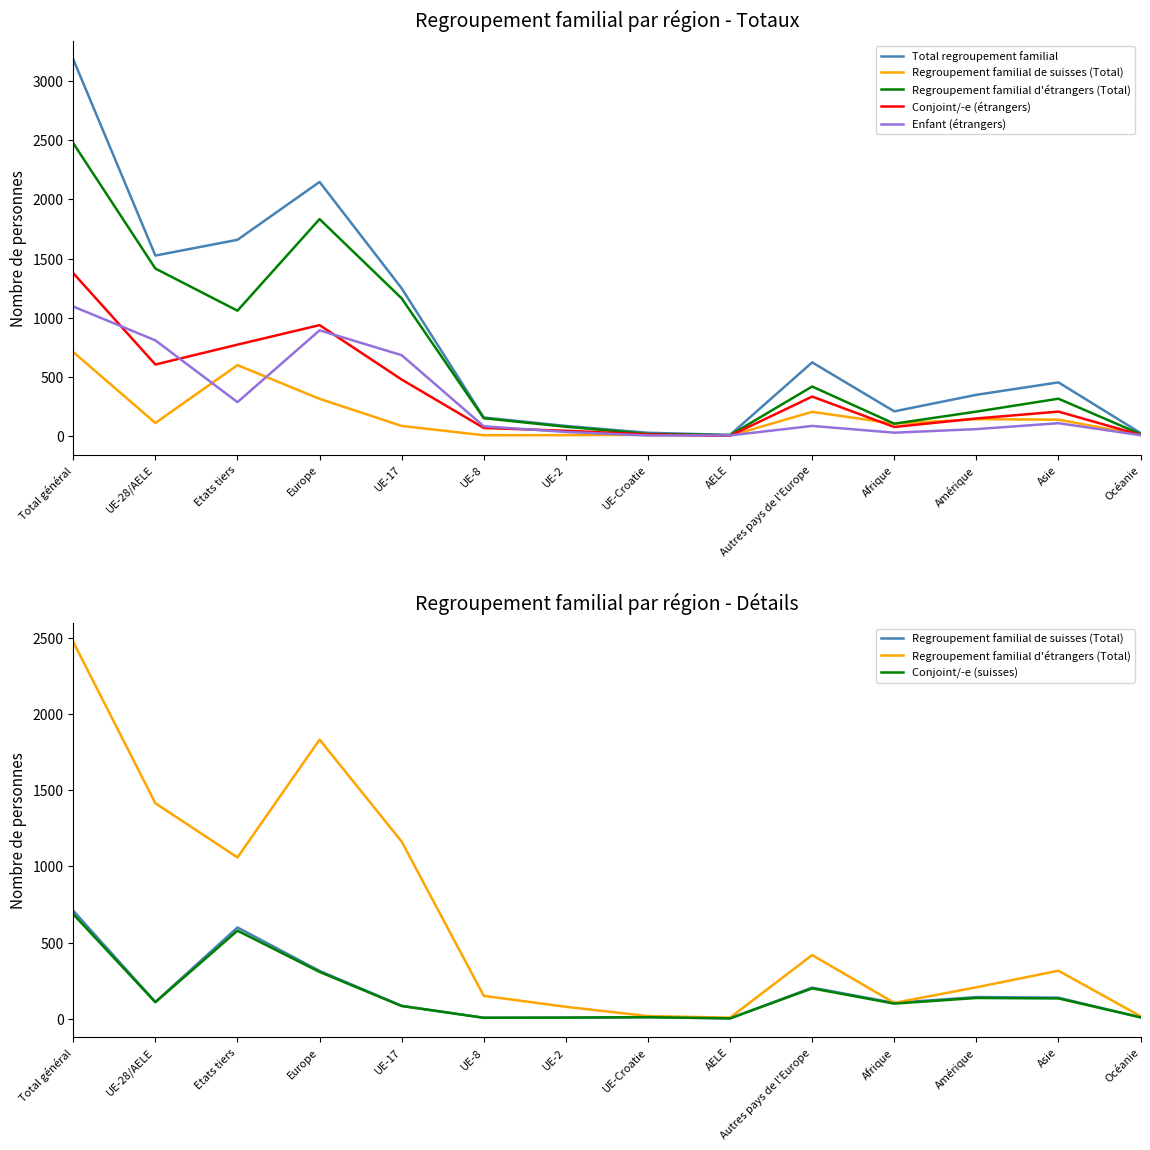

True or false: Conjoint/-e (étrangers) has a value of 13 at UE-Croatie.

True